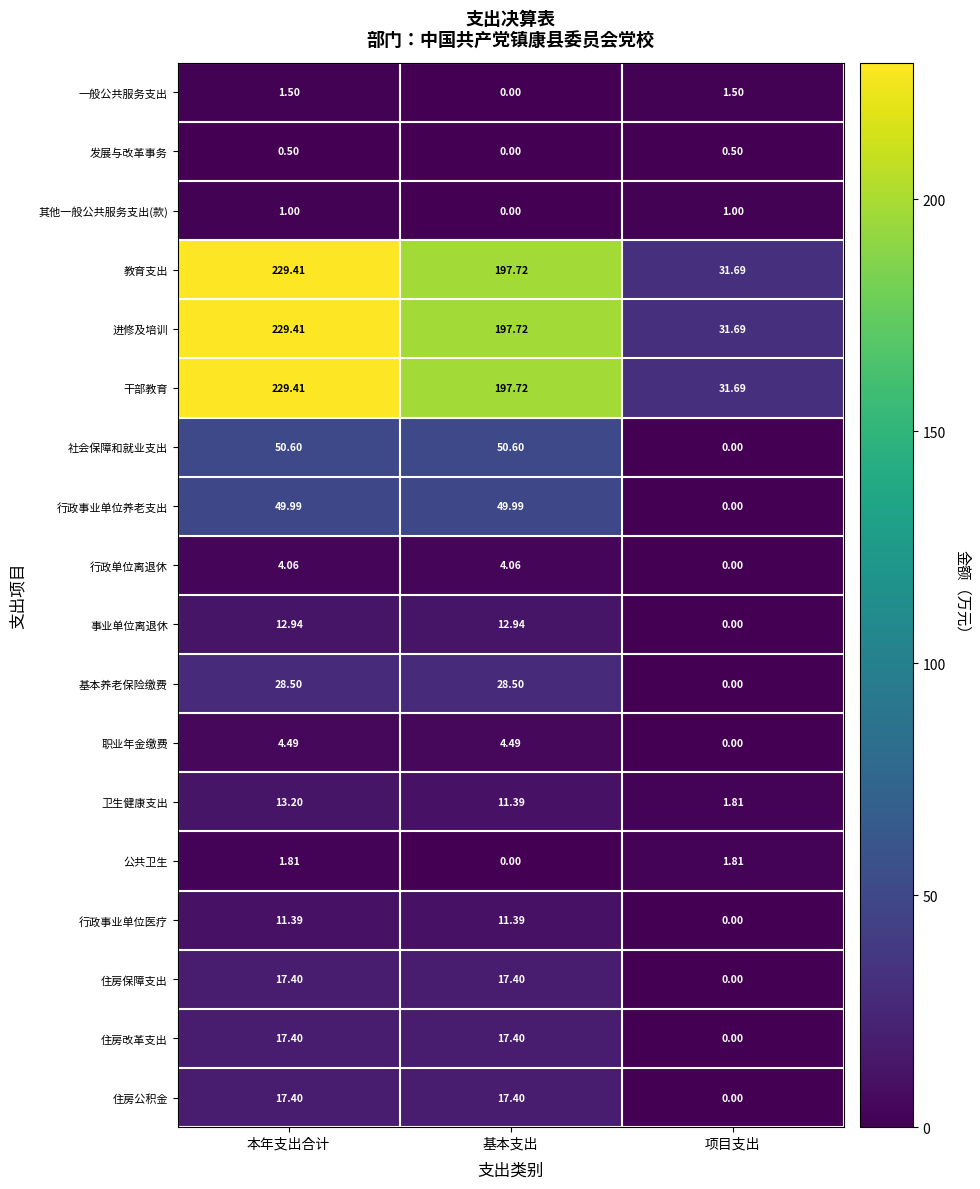

Where does the 职业年金缴费 series first go above 4?

本年支出合计